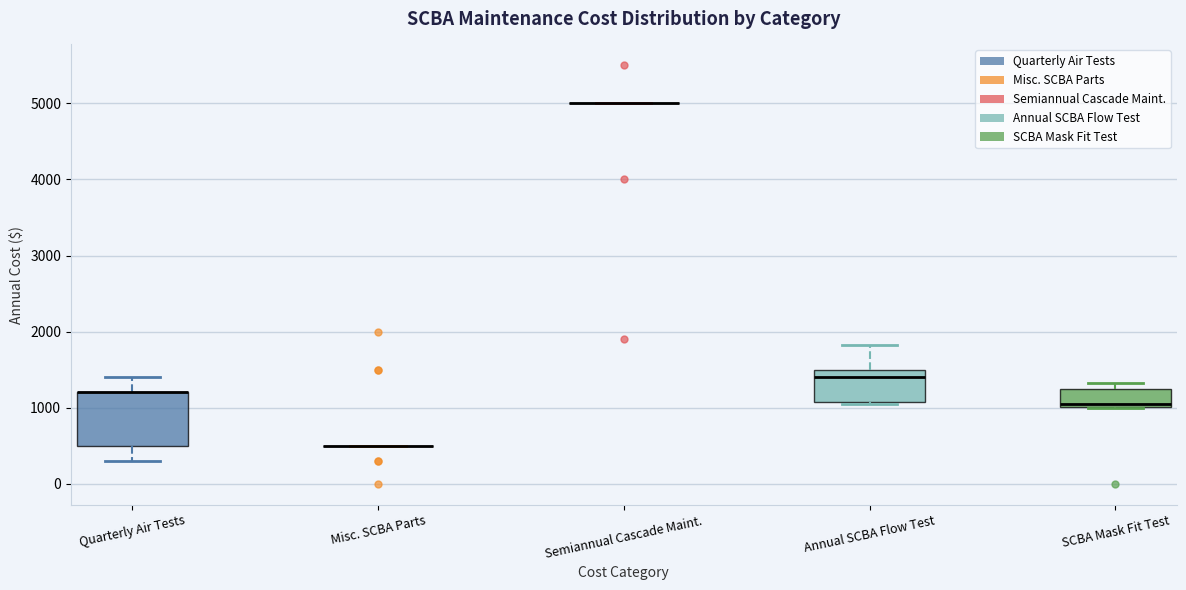

Comparing the boxes themselves (not the whiskers), which one is the tallest?

Quarterly Air Tests